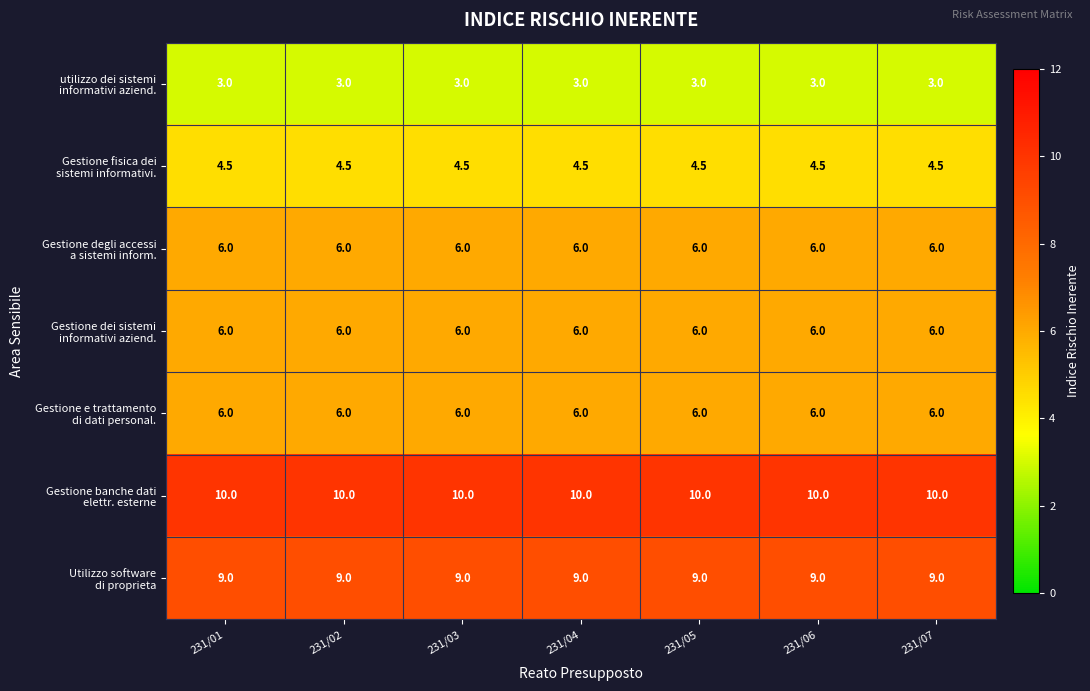

What is the spread (max minus min) of values at 231/04?

7.0